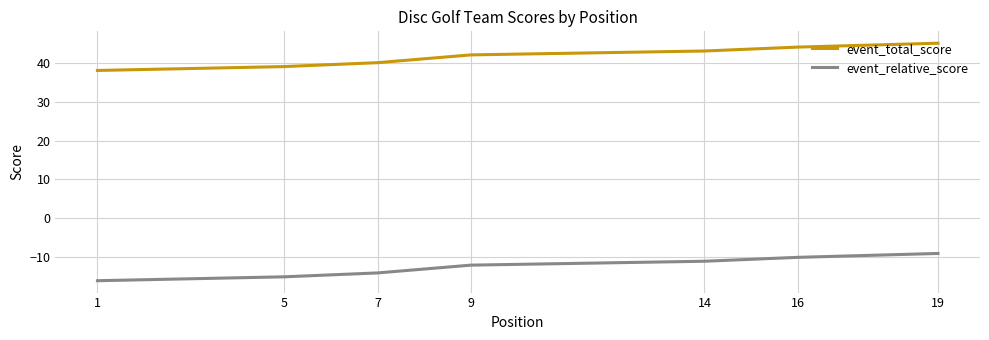

Which series has the largest range (max minus min)?

event_total_score